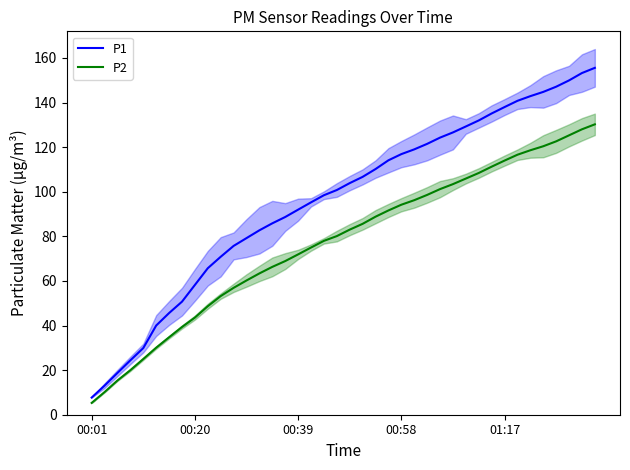

Is it true that P2 equals 71.9 at 00:39?

True